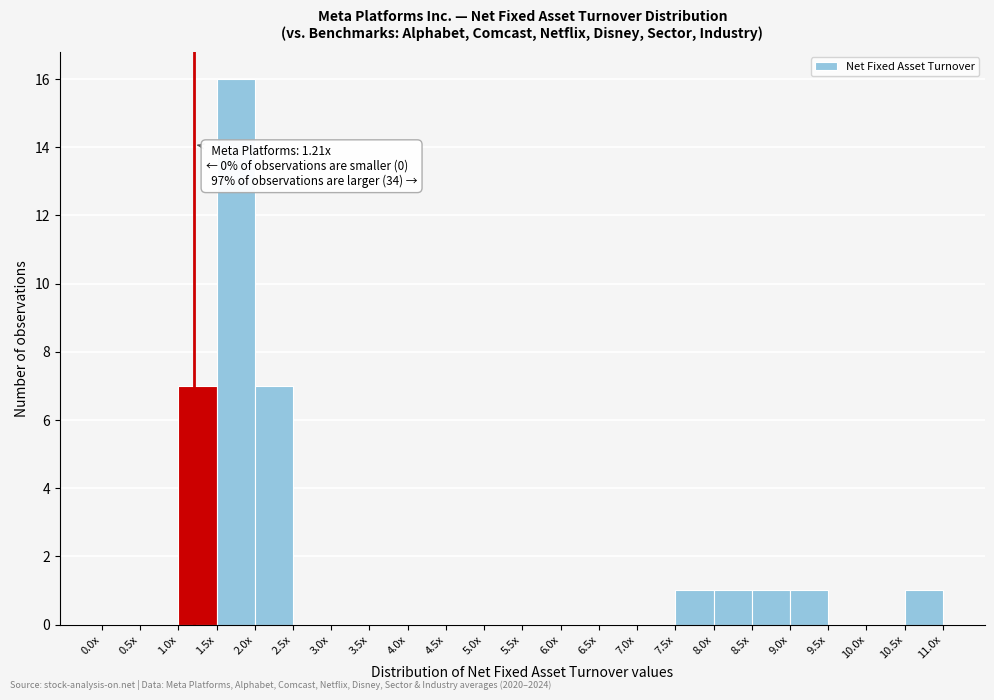

Reading left to right, list all the values displayed in this chart.

0.0x=0	0.5x=0	1.0x=7	1.5x=16	2.0x=7	2.5x=0	3.0x=0	3.5x=0	4.0x=0	4.5x=0	5.0x=0	5.5x=0	6.0x=0	6.5x=0	7.0x=0	7.5x=1	8.0x=1	8.5x=1	9.0x=1	9.5x=0	10.0x=0	10.5x=1